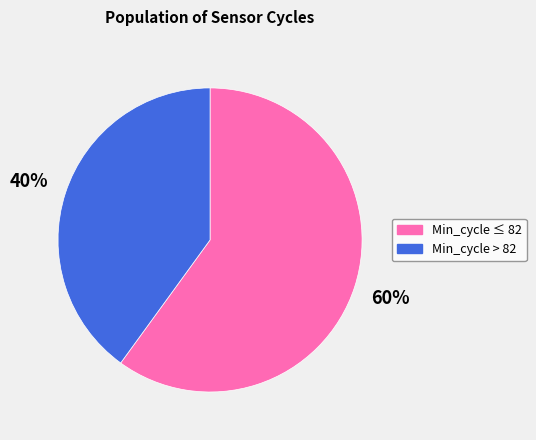

Is there any slice that represents more than half of the pie?

Yes